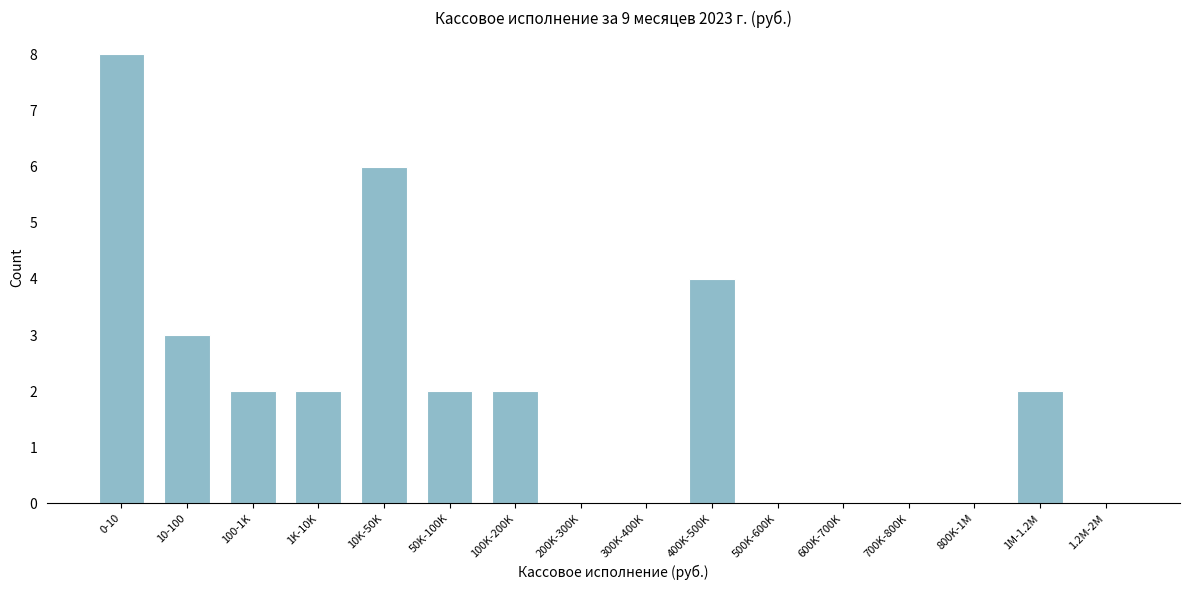

Reading left to right, list all the values displayed in this chart.

0-10=8	10-100=3	100-1K=2	1K-10K=2	10K-50K=6	50K-100K=2	100K-200K=2	200K-300K=0	300K-400K=0	400K-500K=4	500K-600K=0	600K-700K=0	700K-800K=0	800K-1M=0	1M-1.2M=2	1.2M-2M=0